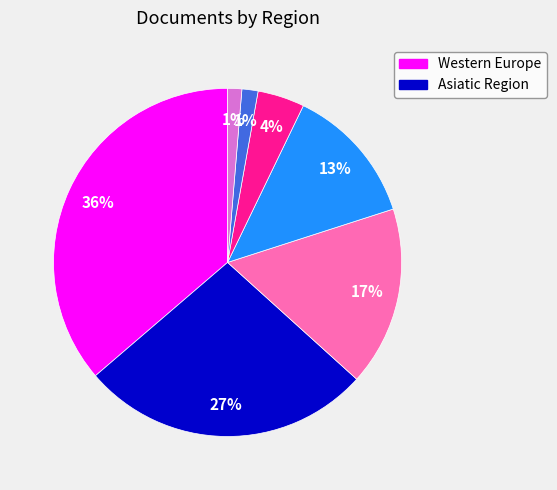

Is there a majority slice in this chart?

No